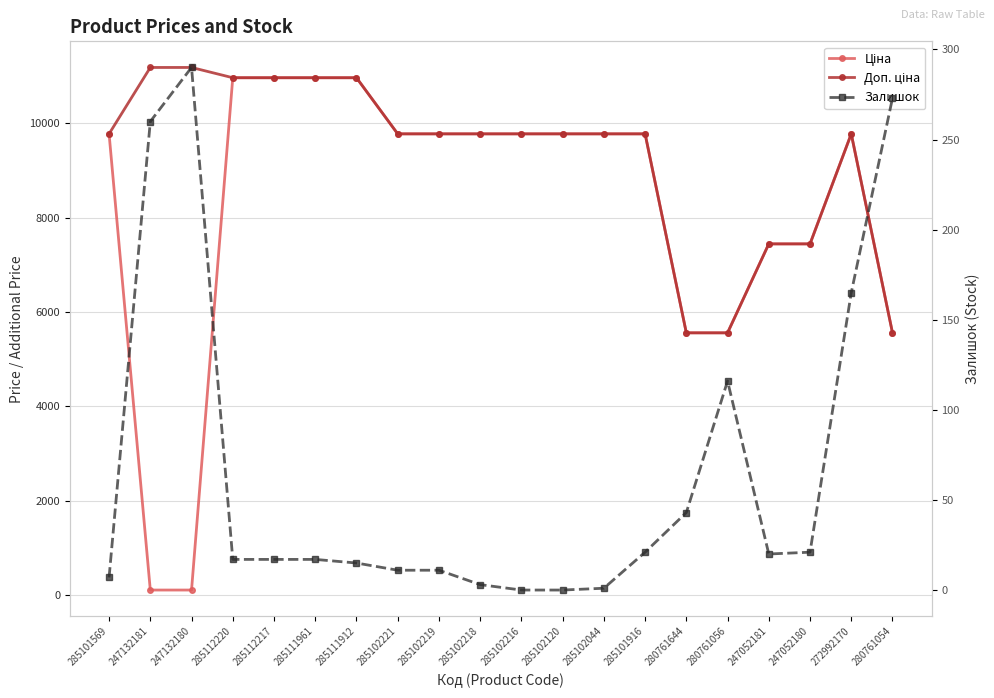

Between 285102219 and 280761056, which is larger?

285102219